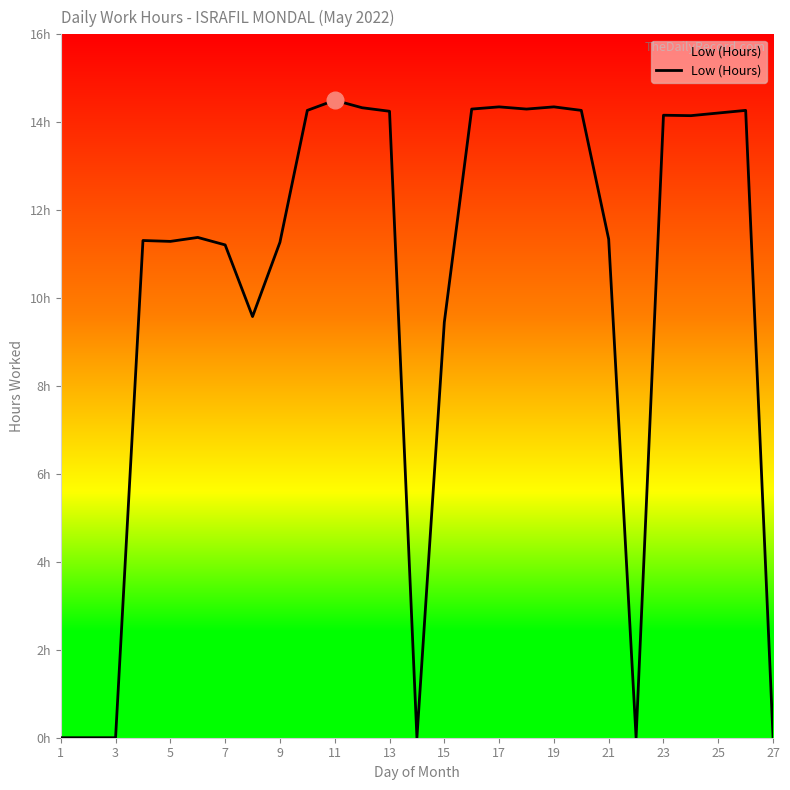

How many interior local valleys (lower than both neighbors) does the data have?

6